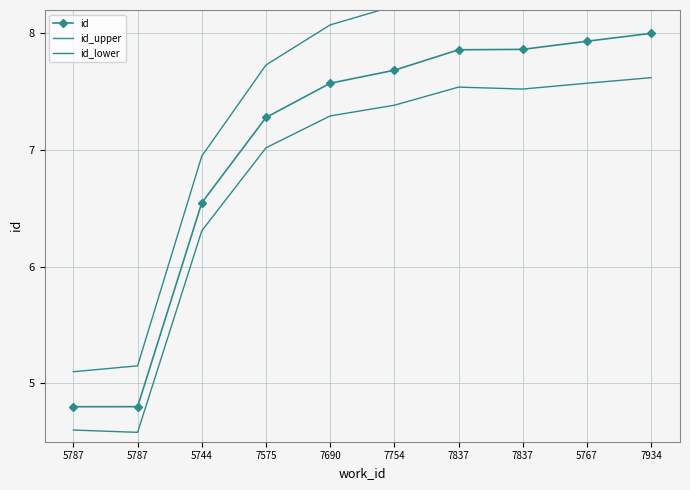

At which label does id_lower first exceed 7?

7575